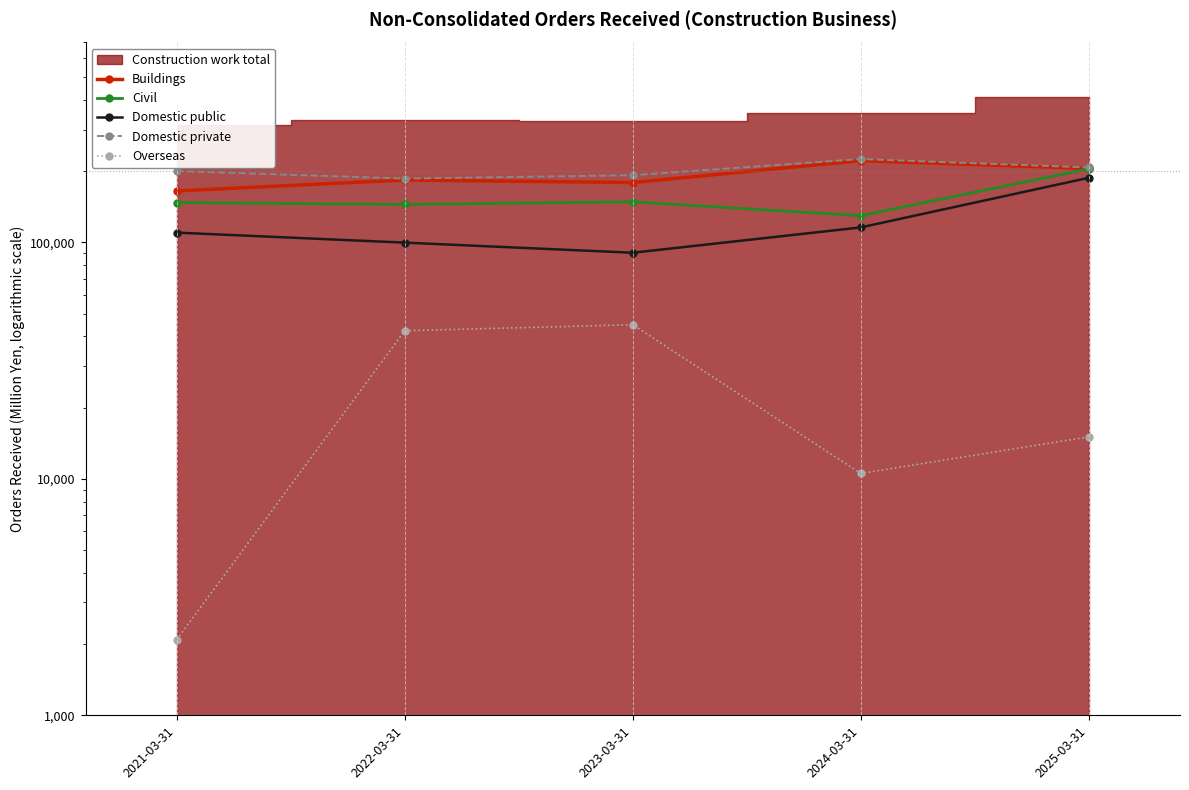

What is the value of the Domestic public point at the 4th from the left?

115664